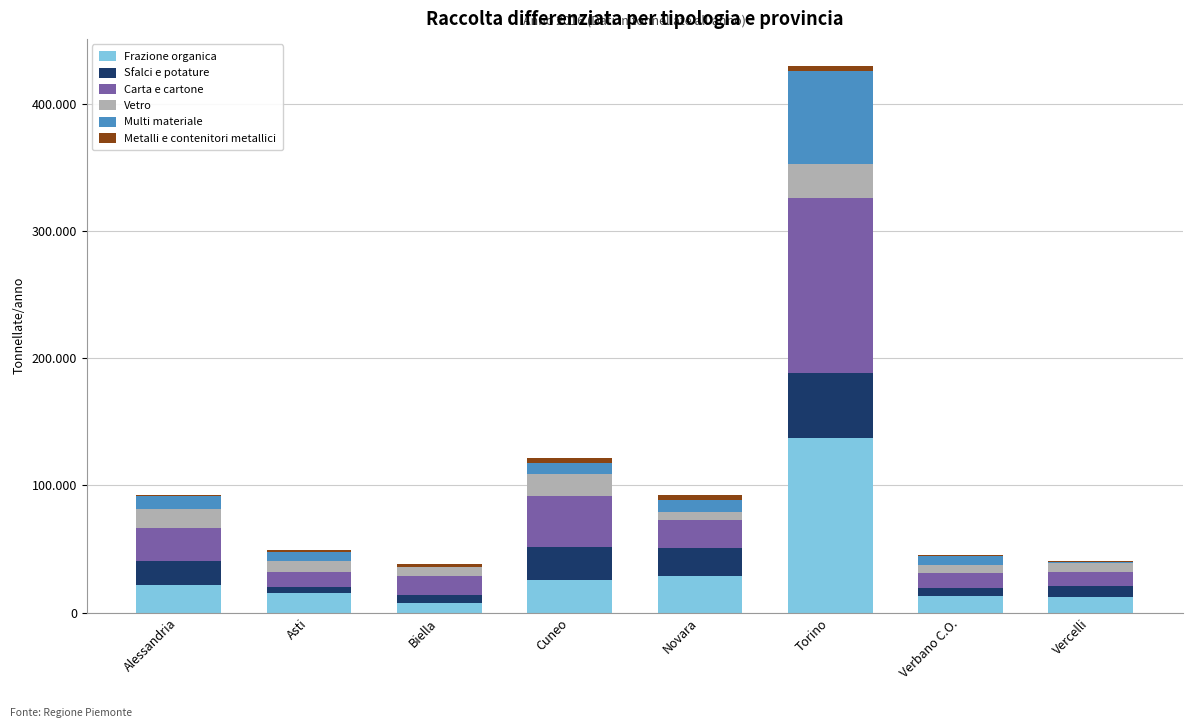

At which label is Sfalci e potature closest to 28319?

Cuneo